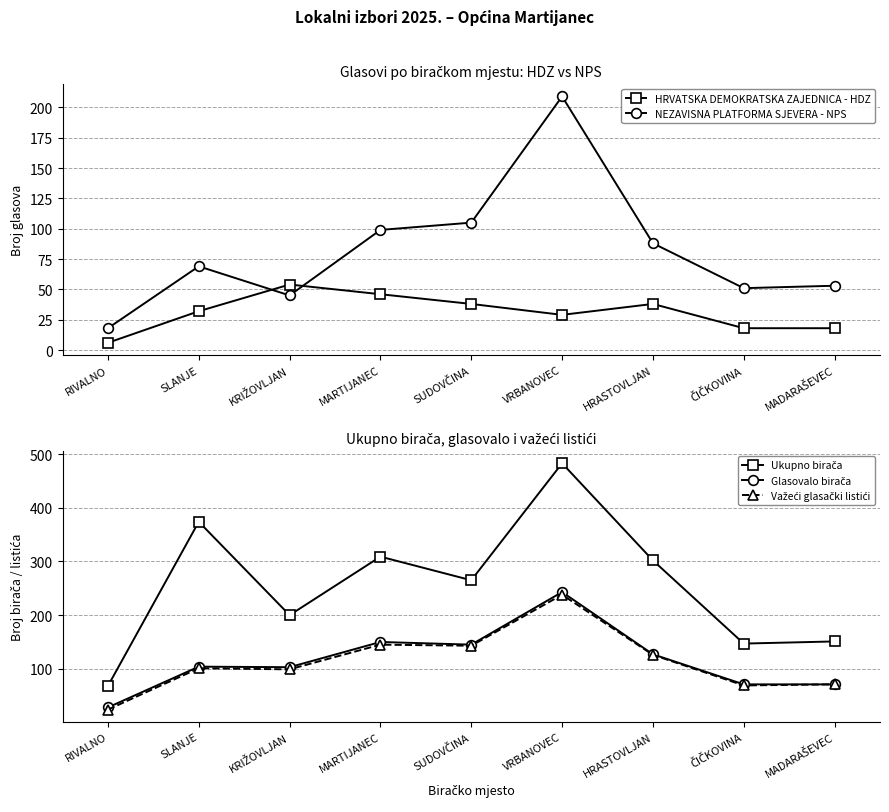

What is the value of the HRVATSKA DEMOKRATSKA ZAJEDNICA - HDZ point at the 5th from the left?

38